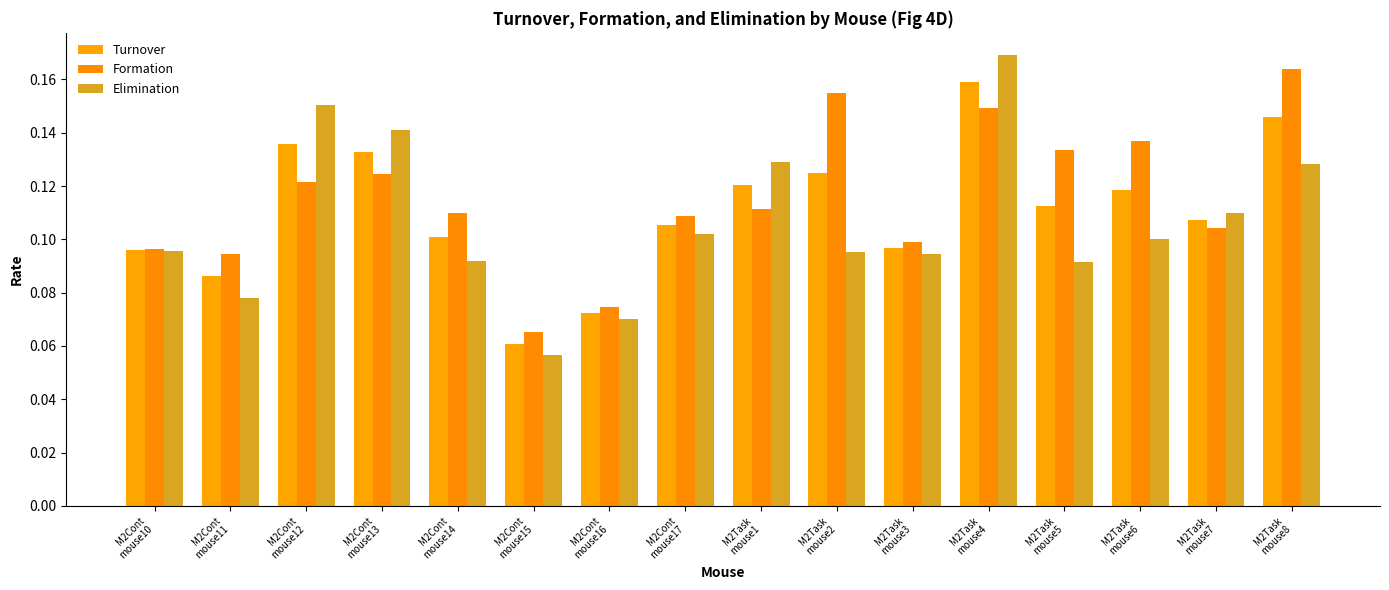

What is the label of the 10th bar from the right?

M2Cont
mouse16